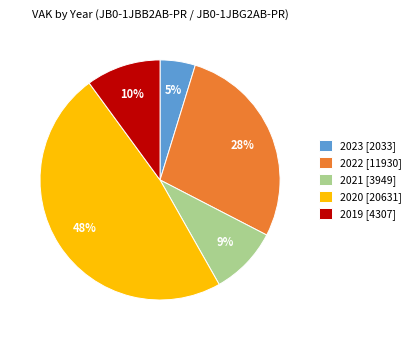

To the nearest percent, what is the average slice percentage?

20%